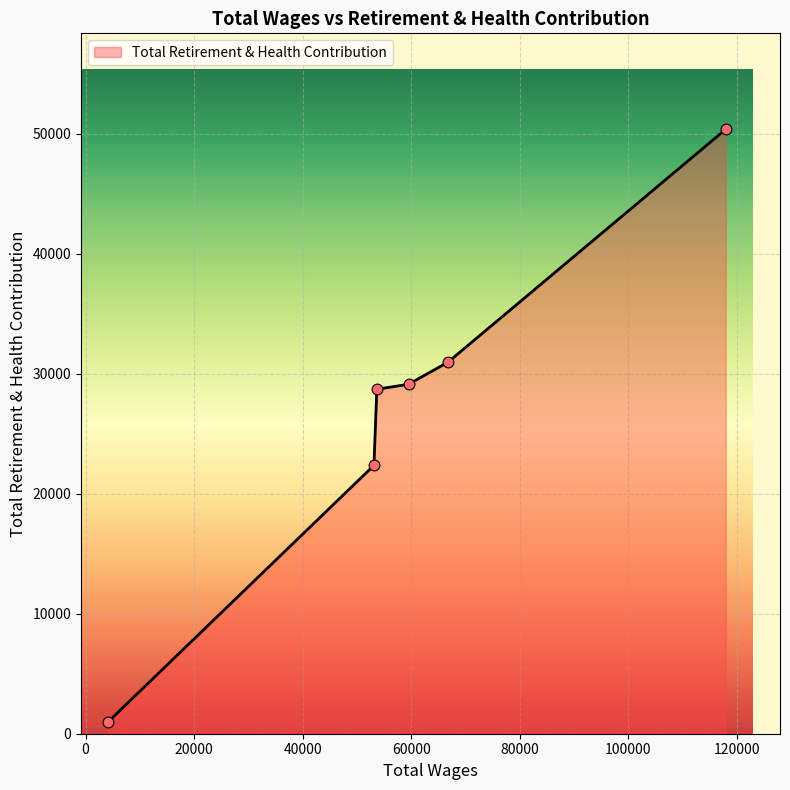

What is the difference between the second highest and minimum values?

29977